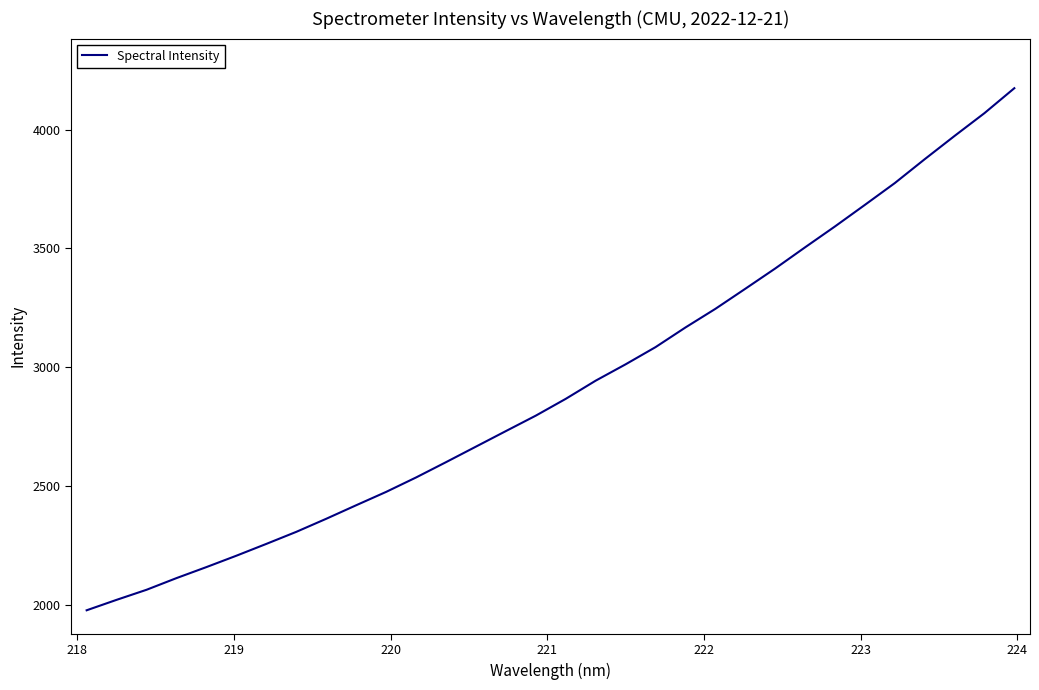

What is the difference between the second highest and second lowest values?

2046.6